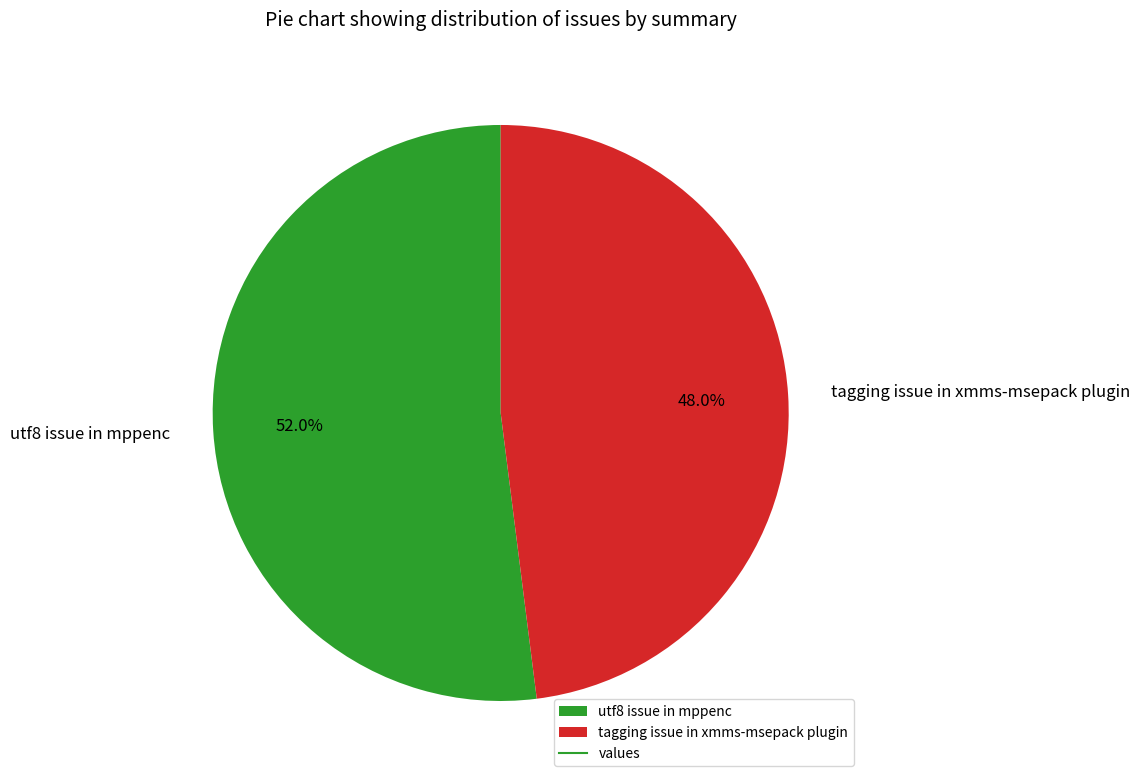

How many slices are in this pie chart?

2